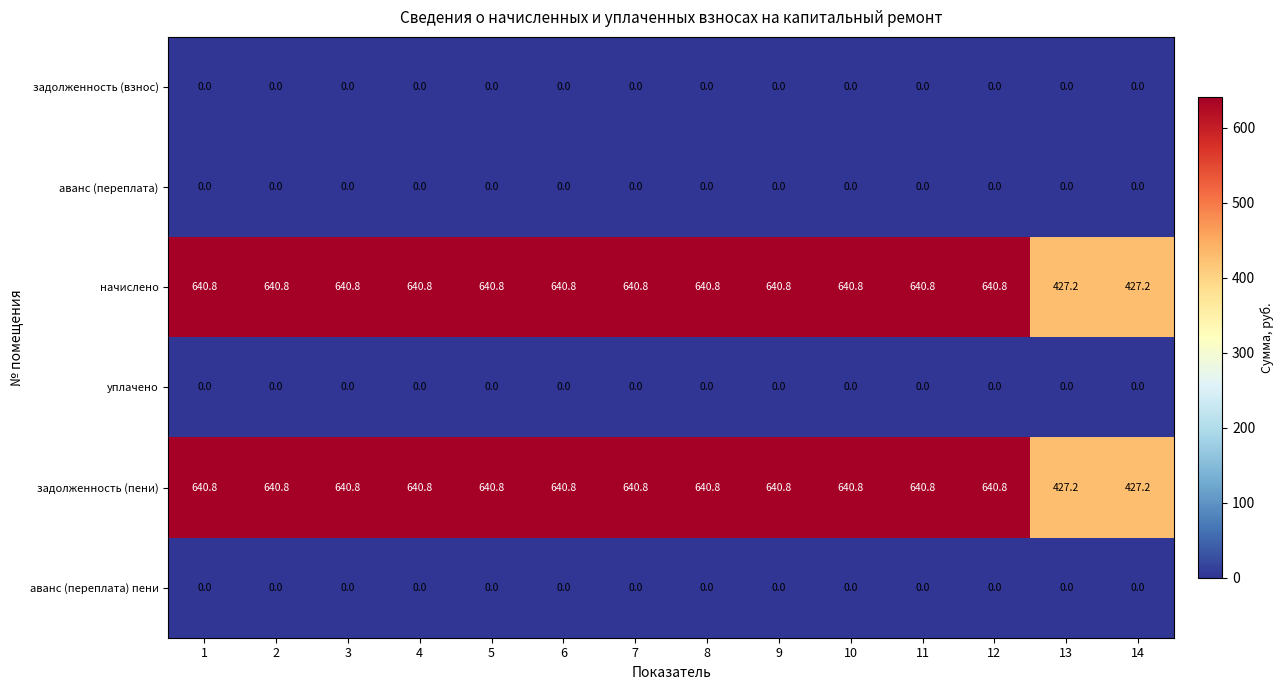

How many values in the начислено series are below 640?

2